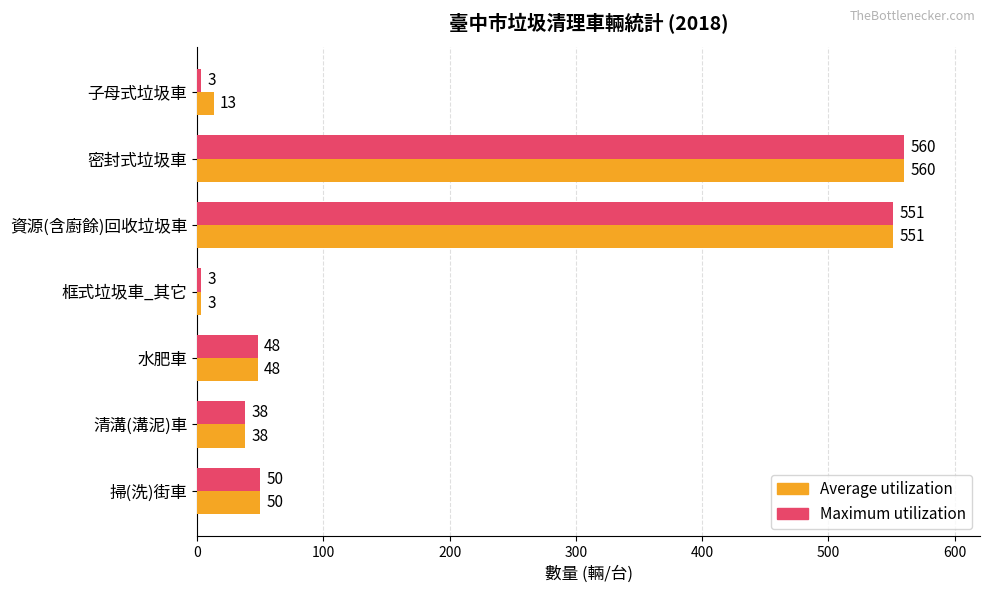

What is the average value of the Maximum utilization series?

179